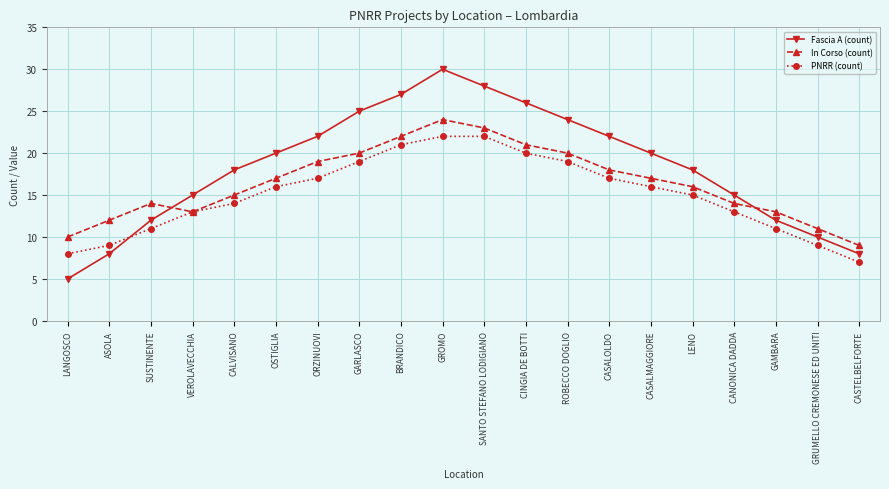

What is the sum of the In Corso (count) values at CALVISANO and SANTO STEFANO LODIGIANO?

38